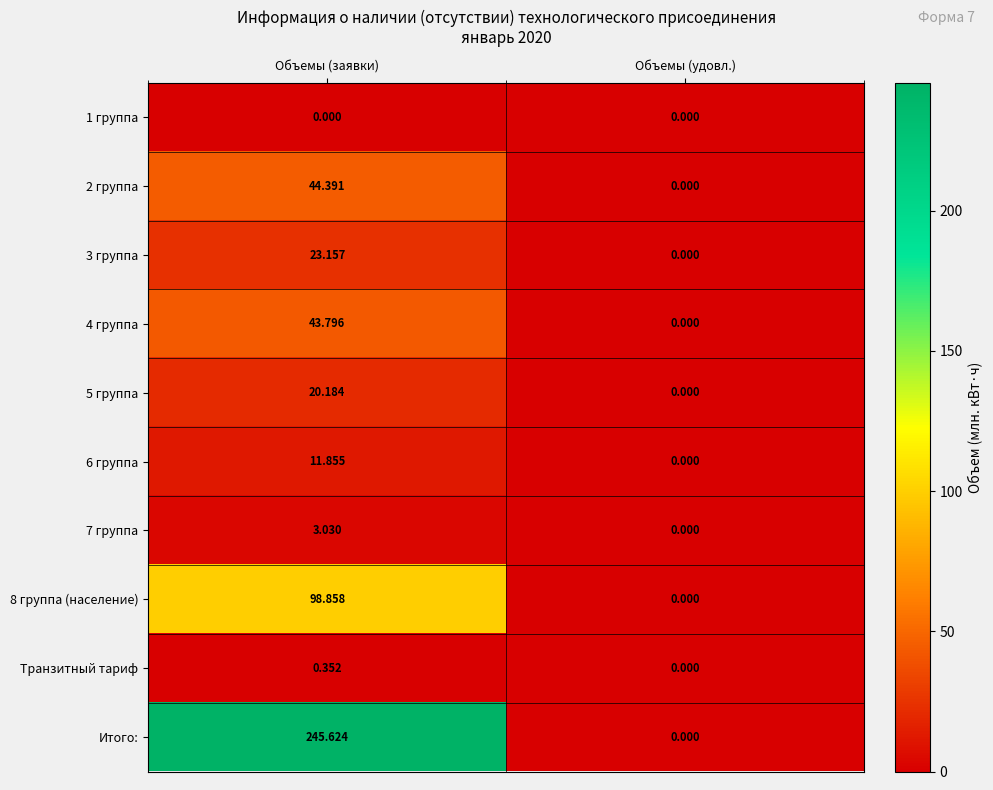

At which label is Итого: closest to 122?

Объемы (удовл.)